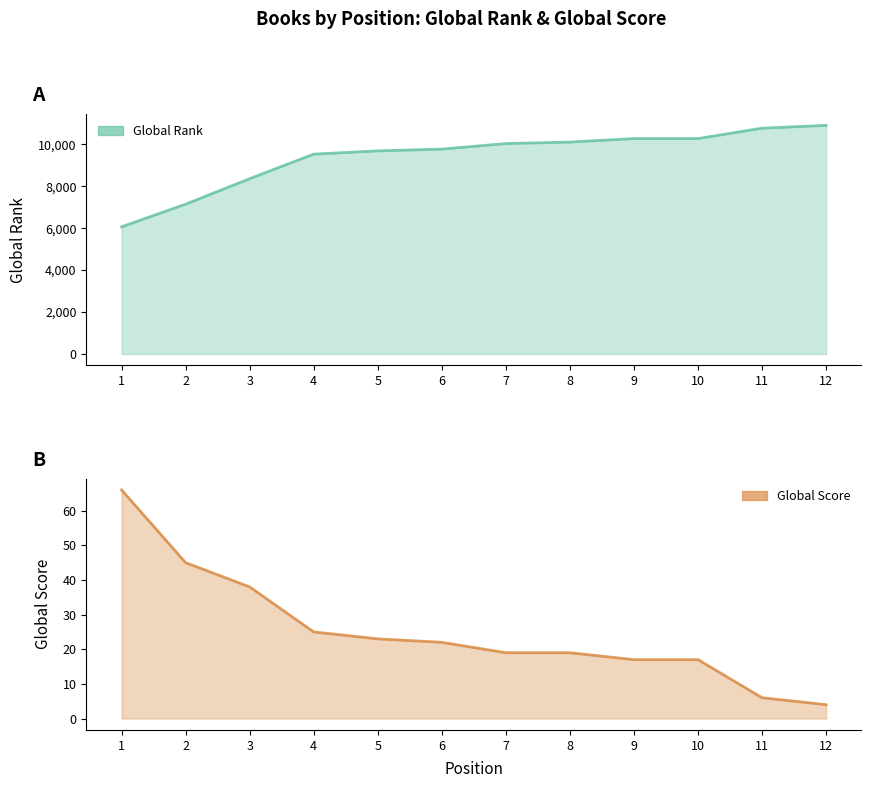

What is the spread (max minus min) of values at 1?

5997